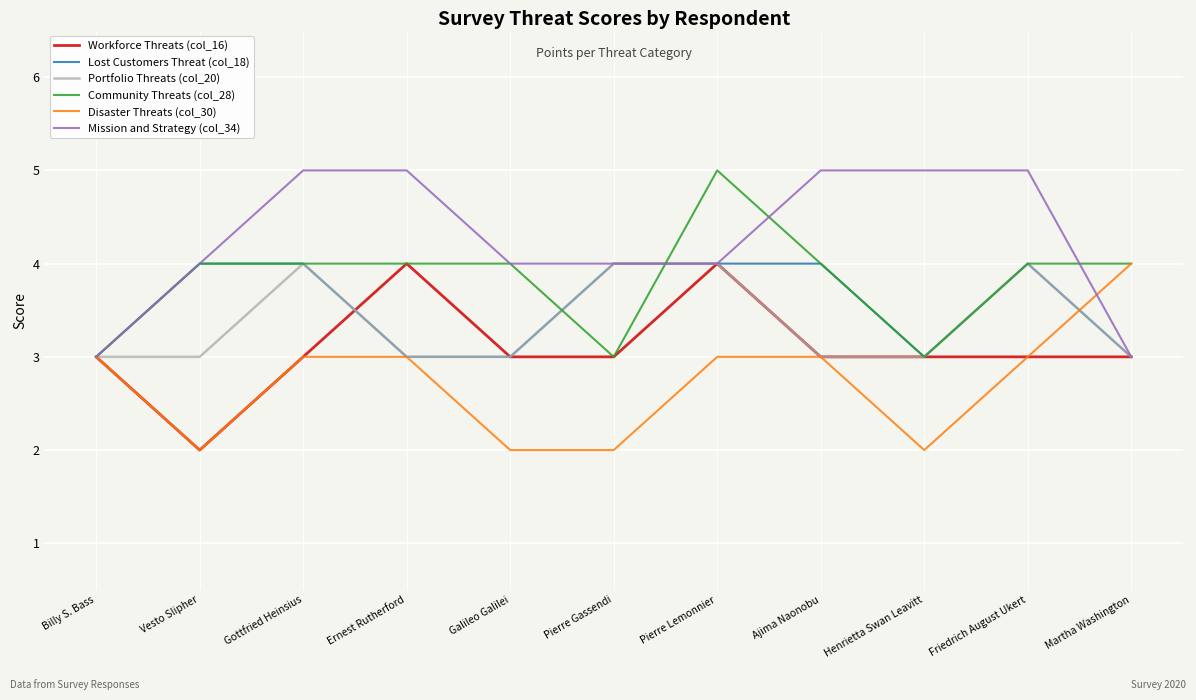

What is the smallest value displayed?

2